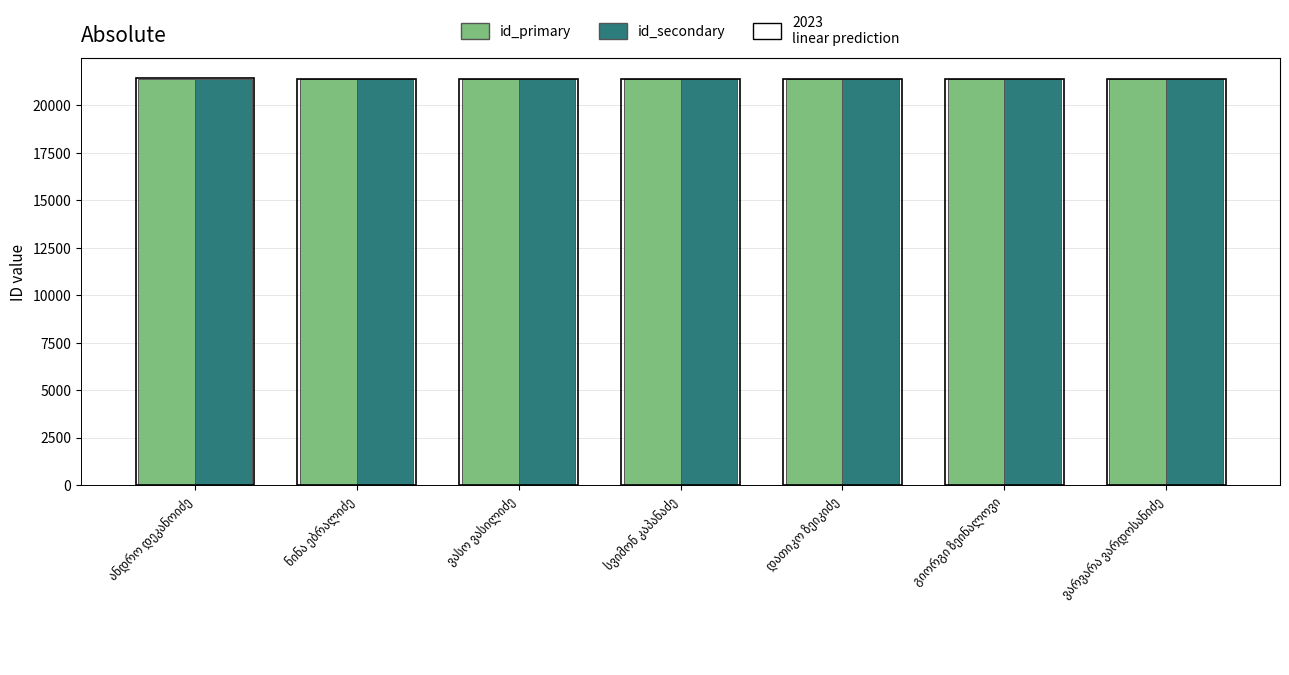

What is the minimum value shown in the chart?

21388